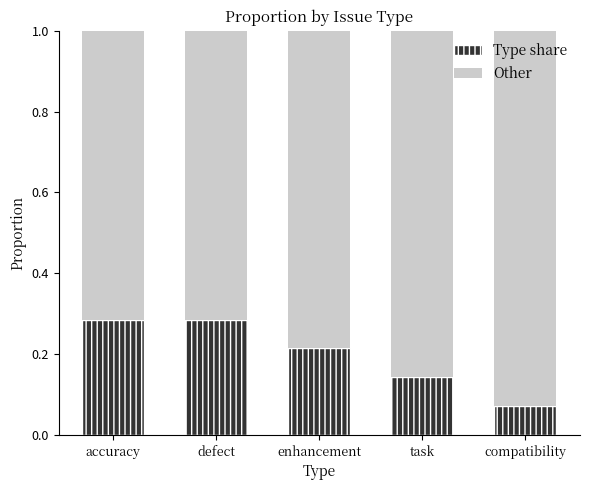

Does the chart contain any negative values?

No